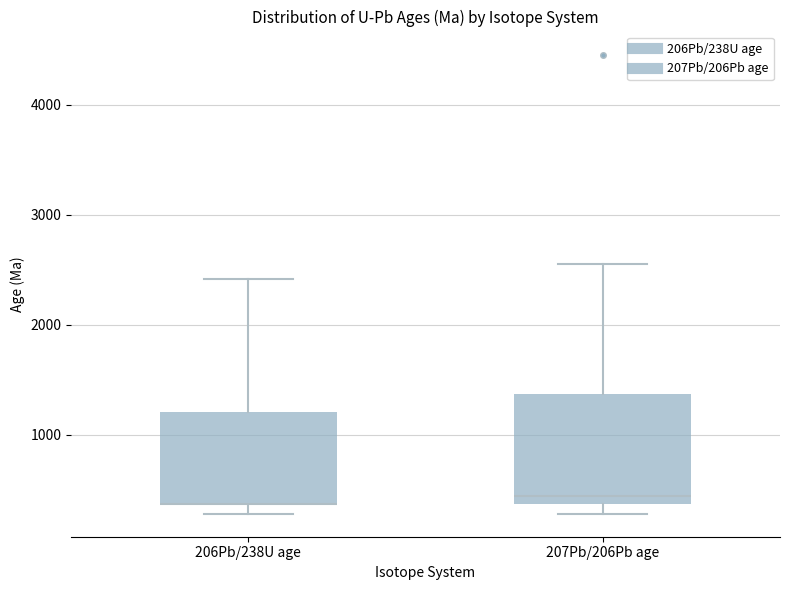

Reading left to right, read every box against the y-axis: the position of its median line, the range the box covers, and the ends of its whiskers. The values are not printed on the chart, so give them approximately, as read against the axis.

206Pb/238U age: median 400 (drawn on the box's lower edge), box 400 to 1200, whiskers 300 to 2400
207Pb/206Pb age: median 400 (just above the box's lower edge), box 400 to 1400, whiskers 300 to 2600